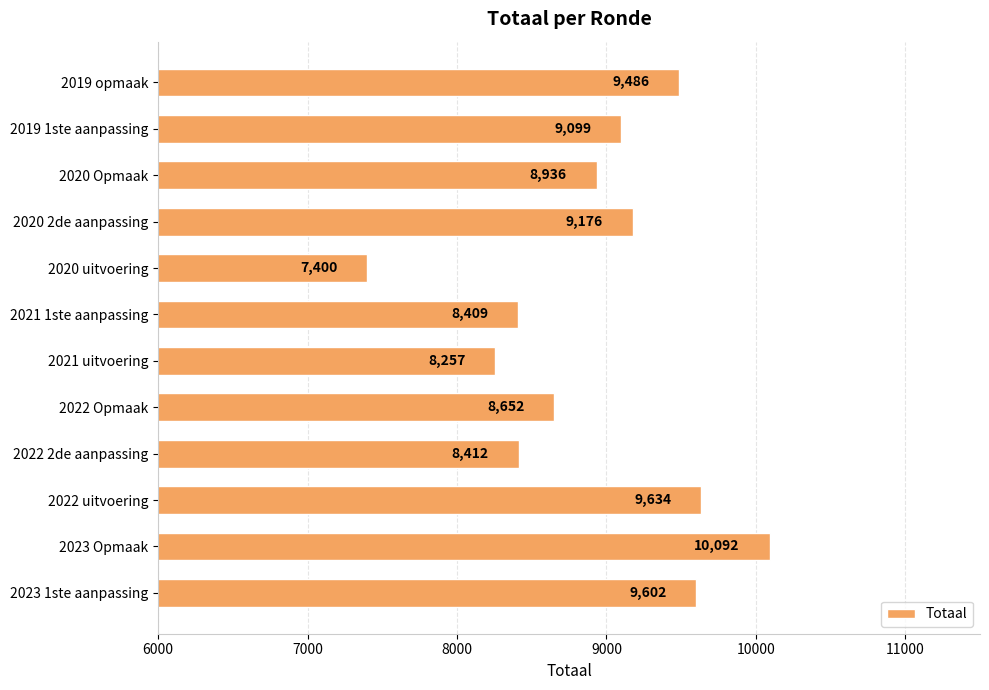

What is the difference between the second highest and minimum values?

2234